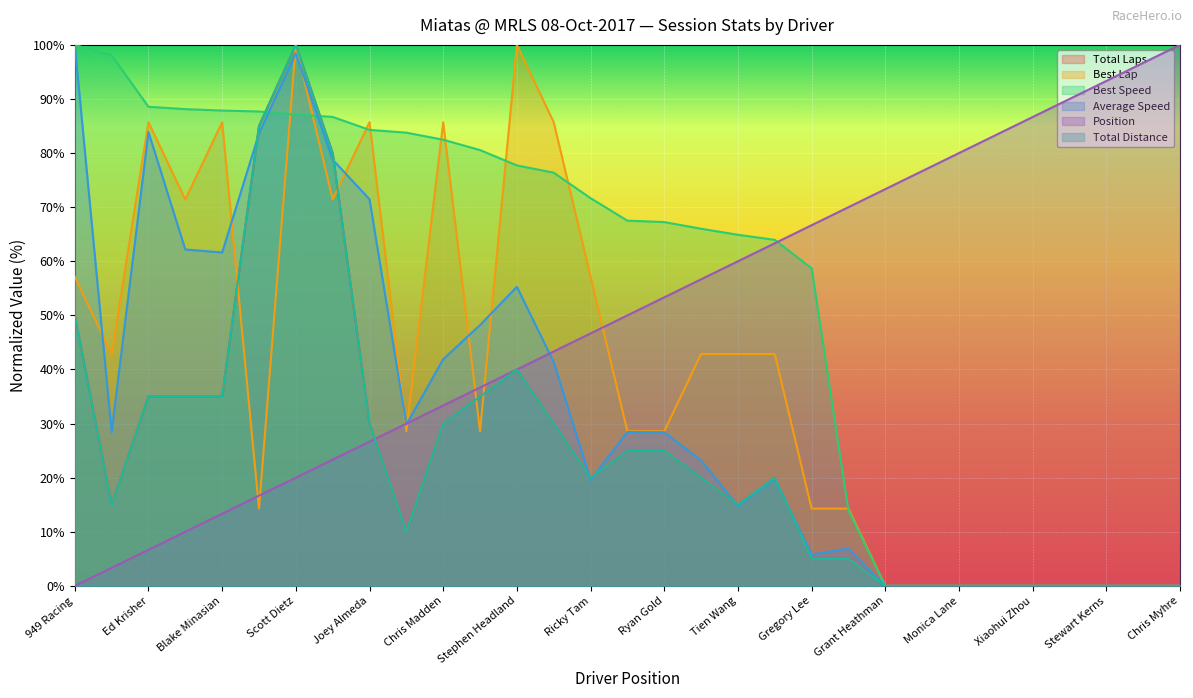

In Best Lap, how many points are lower than both neighbors (excluding endpoints)?

6